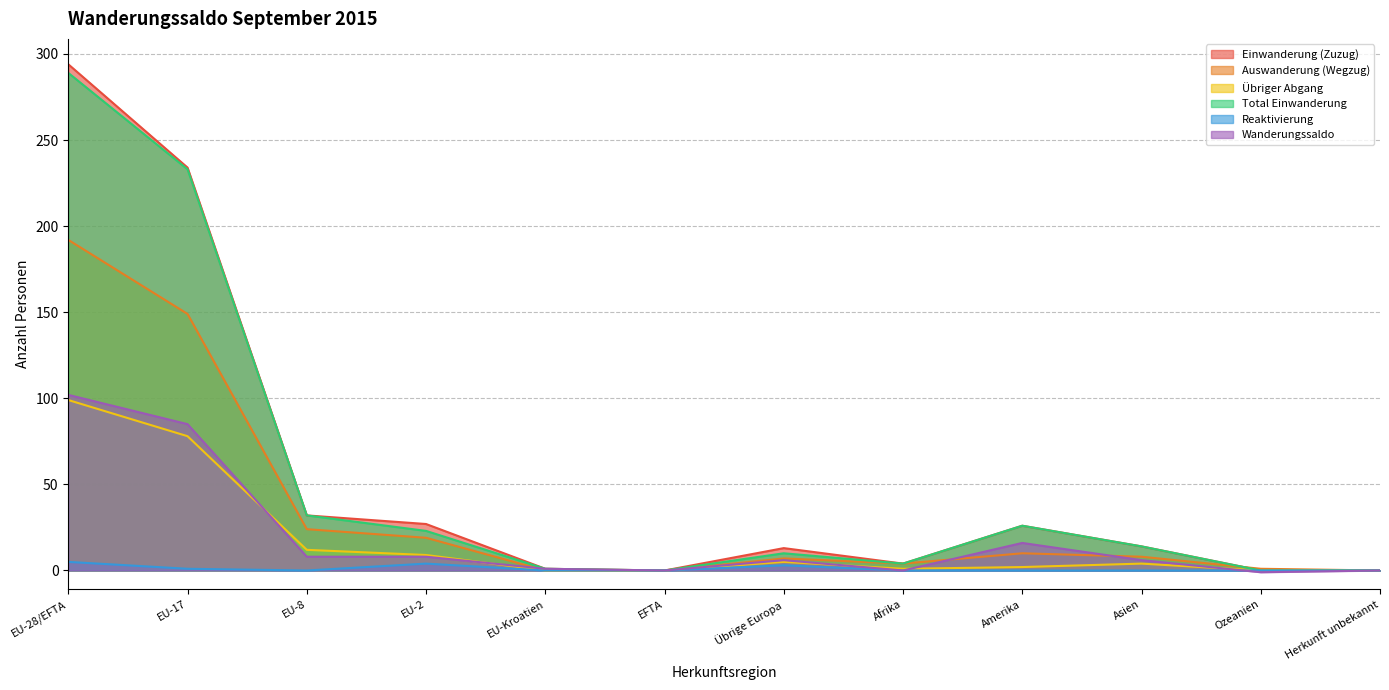

In Wanderungssaldo, how many points are lower than both neighbors (excluding endpoints)?

3